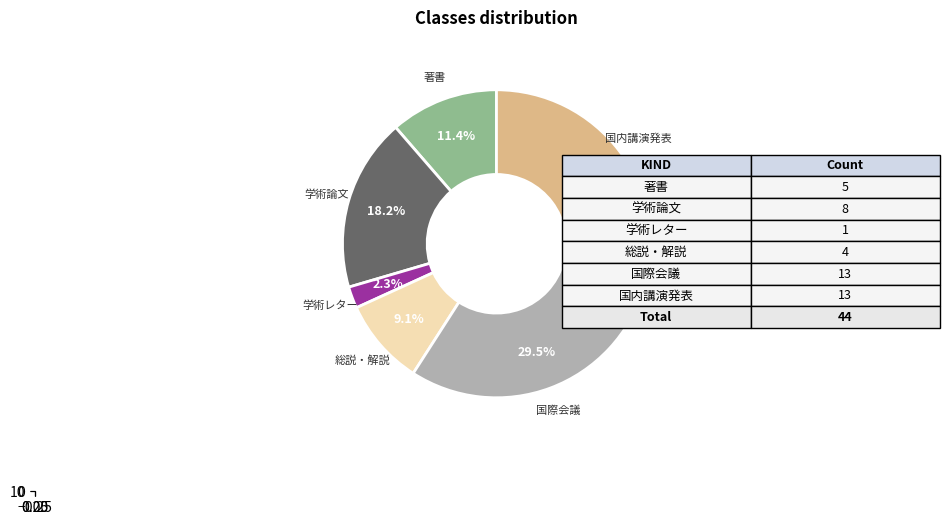

To the nearest percent, what is the combined percentage of 国内講演発表 and 総説・解説?

39%